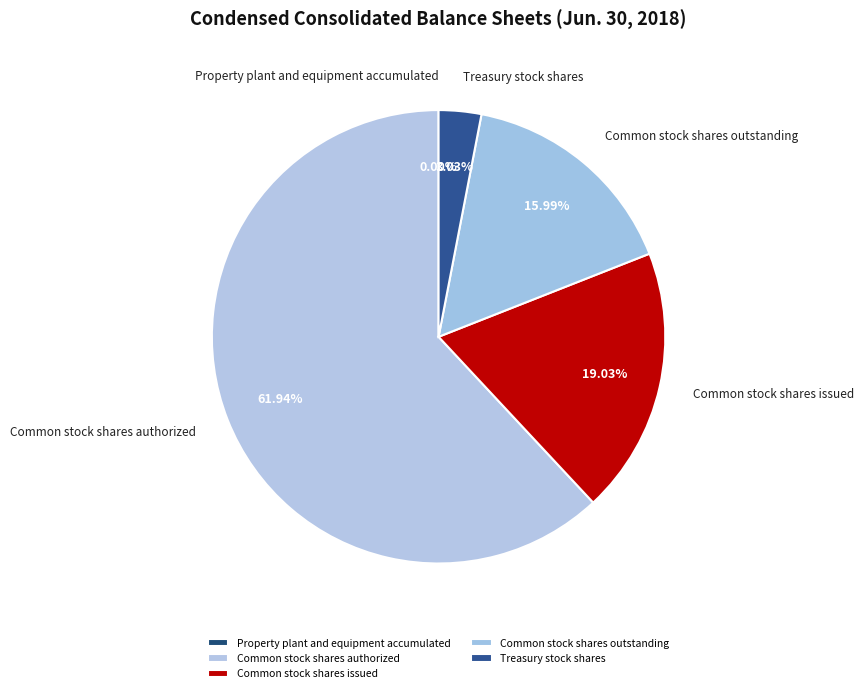

To the nearest percent, what portion does Common stock shares authorized represent?

62%